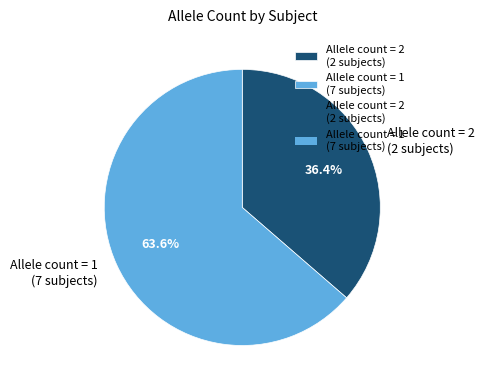

Which category has the smallest portion of the pie?

Allele count = 2 (2 subjects)